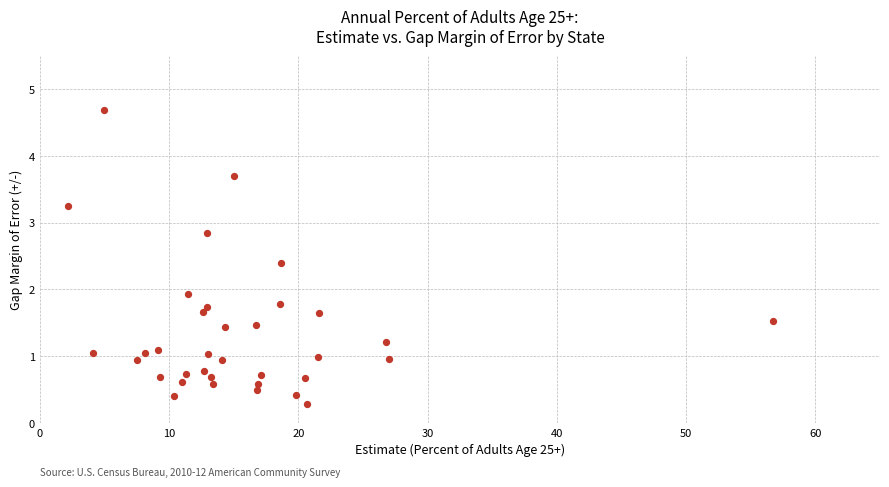

What is the range of Y values (max minus min)?

4.4